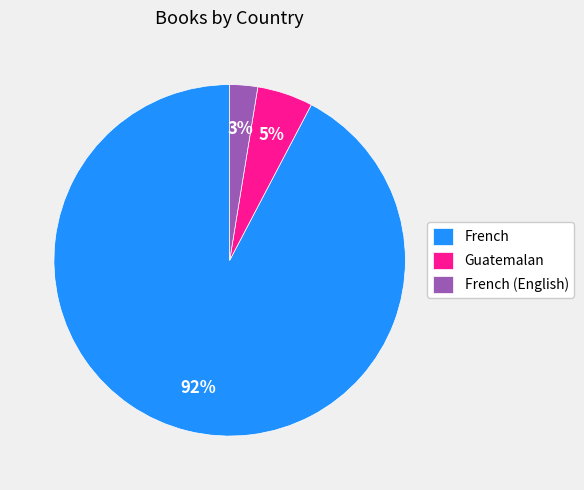

To the nearest percent, what is the average slice percentage?

33%